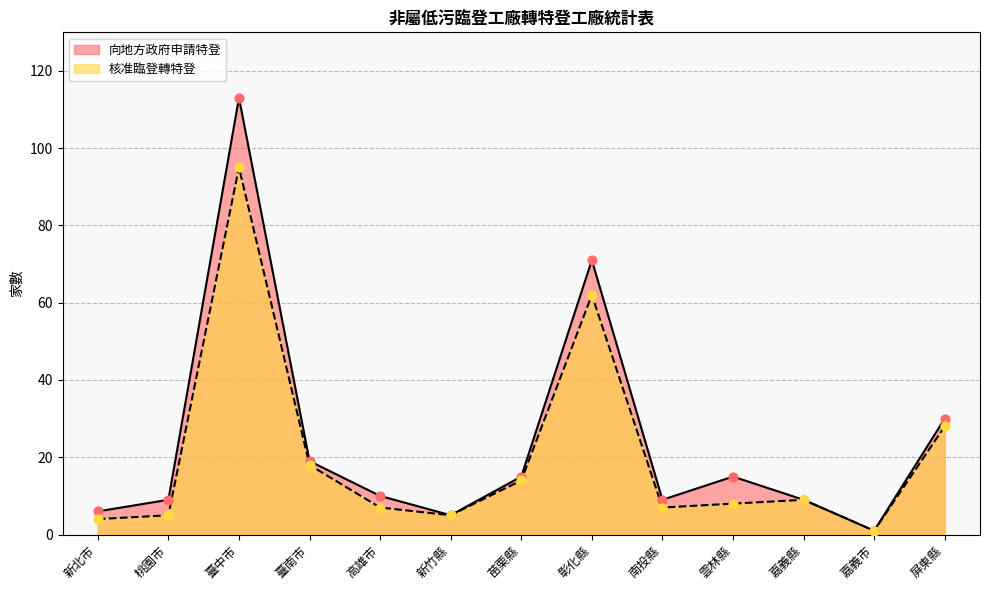

Which series has the widest spread of Y values?

向地方政府申請特登